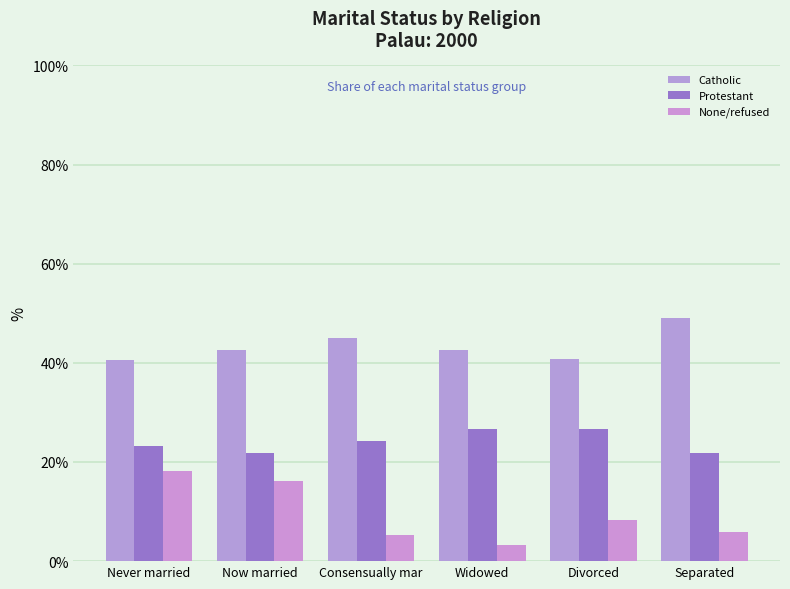

At which category is the sum across all series the highest?

Never married